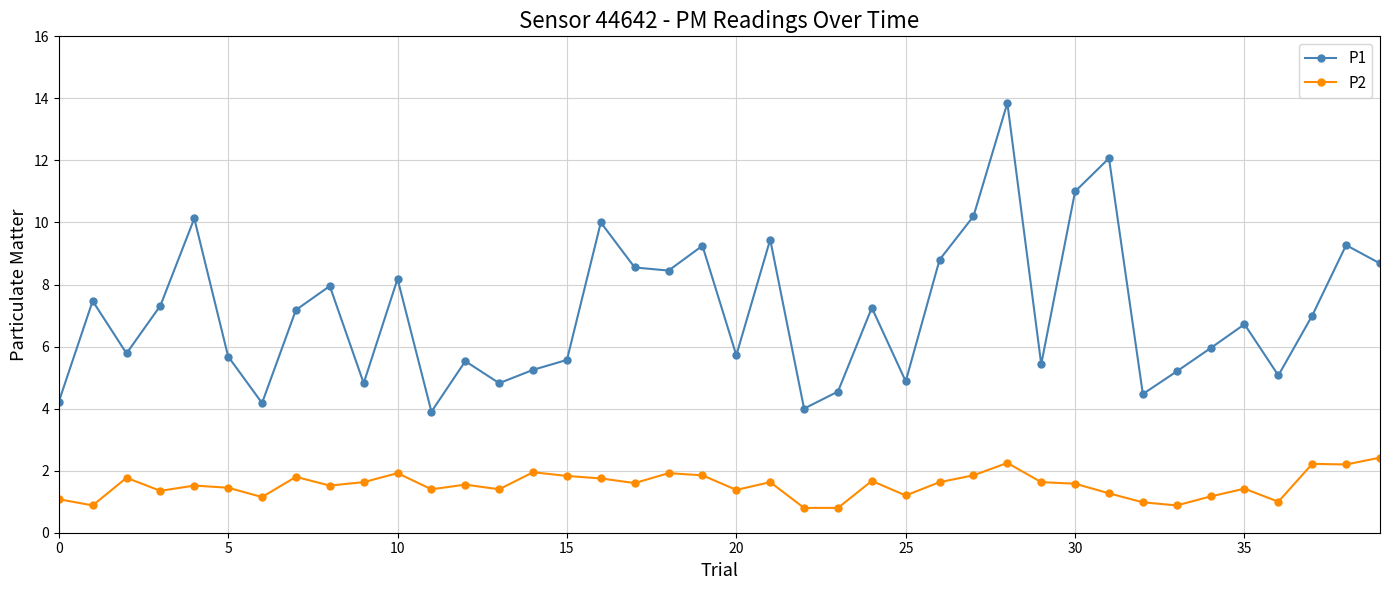

What is the difference between the second highest and minimum values in the P1 series?

8.2